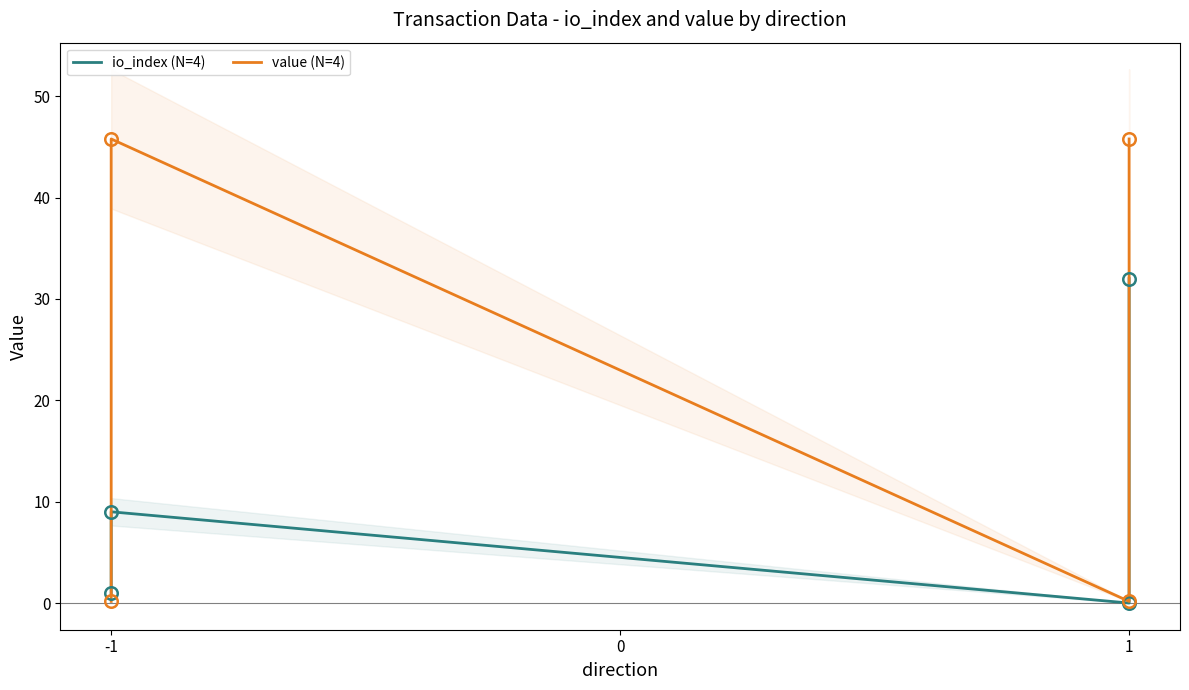

Reading right to left, transcribe all the data shown in this chart.

io_index (N=4): 32.0	0.0	9.0	1.0
value (N=4): 45.8	0.2	45.8	0.2